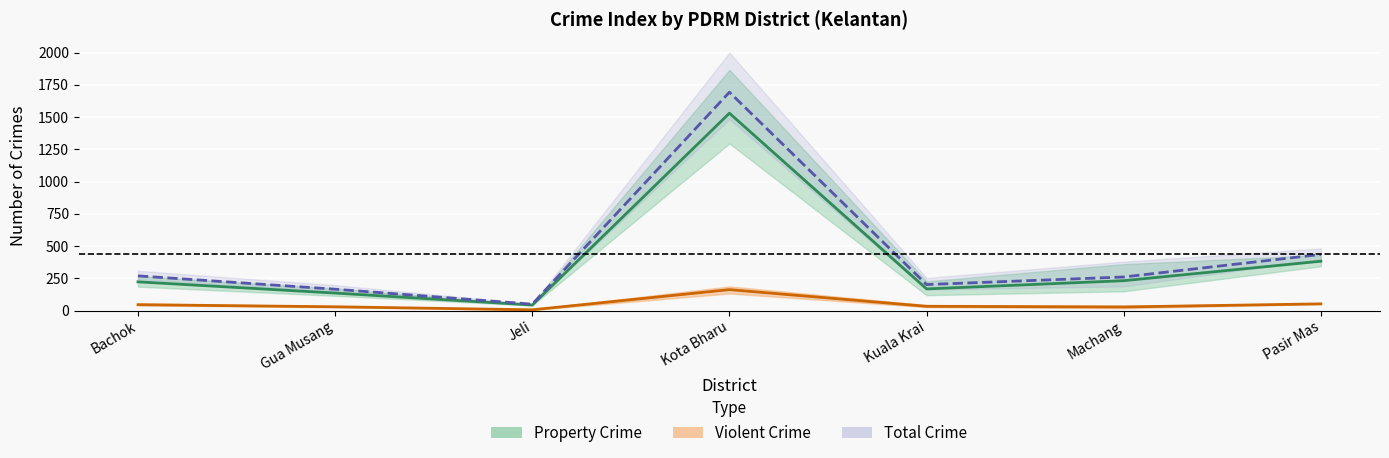

At which category is the sum across all series the highest?

Kota Bharu